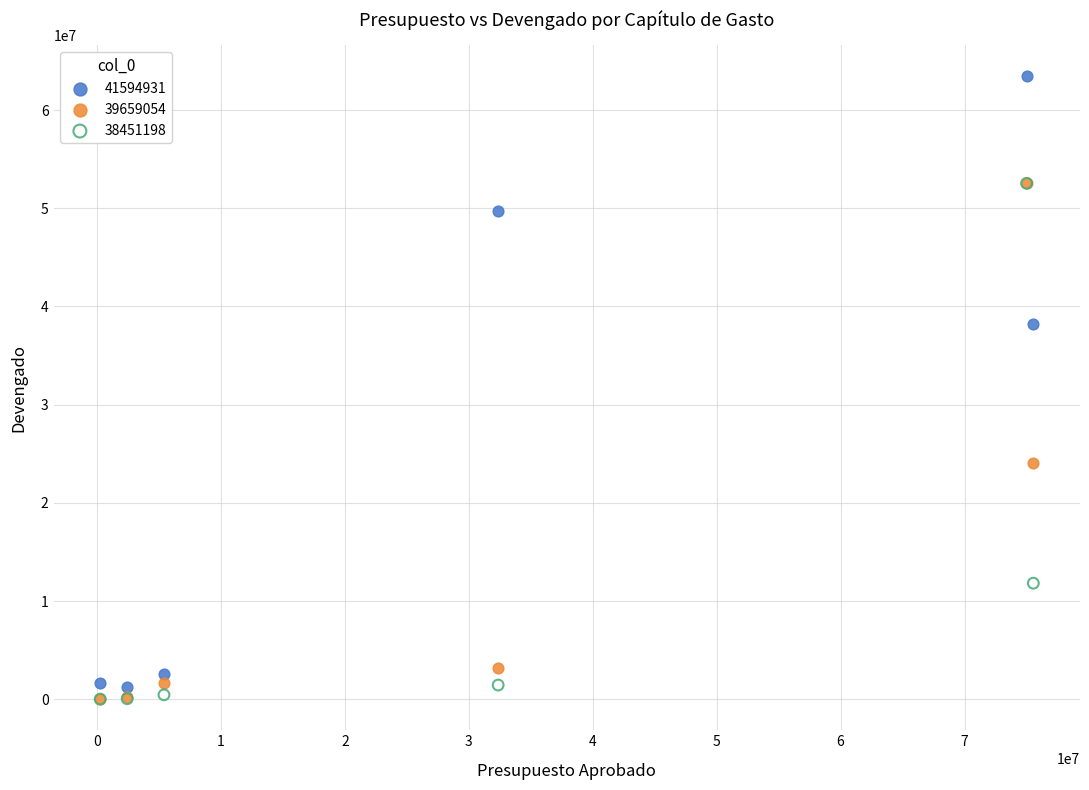

In the 41594931 series, what Y value is closest to 32313249?

38230548